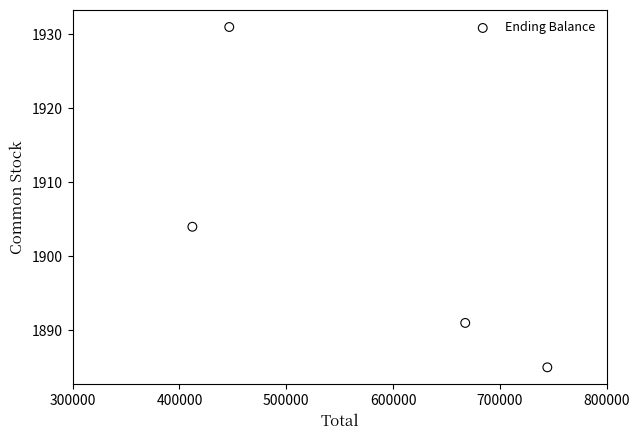

What is the average Y value?

1903